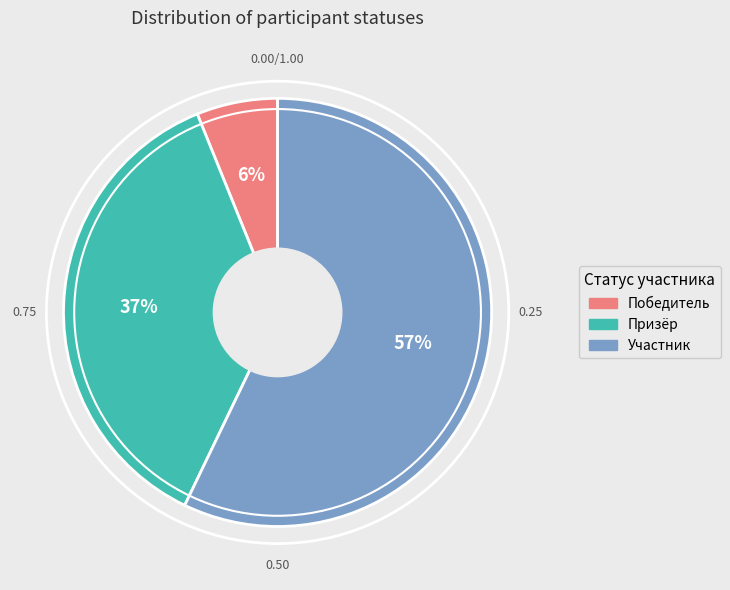

To the nearest percent, what portion does Победитель represent?

6%